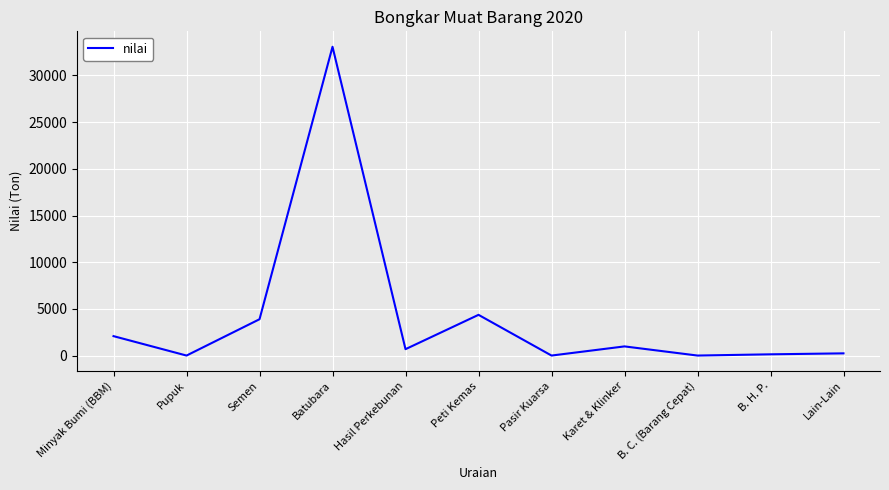

What is the change in value from Minyak Bumi (BBM) to Semen?

+1811